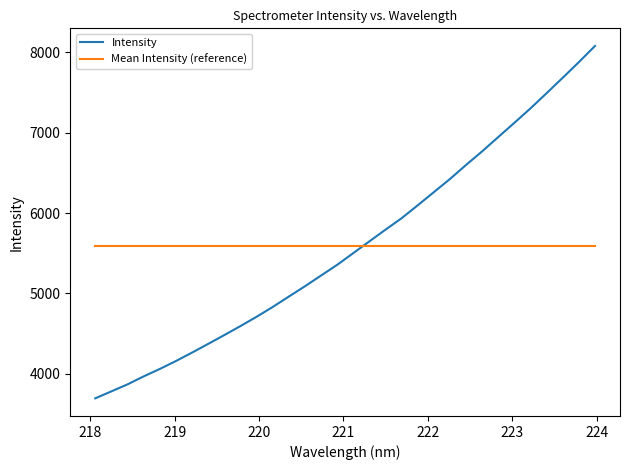

What is the difference between the maximum and minimum values in the Intensity series?

4381.3